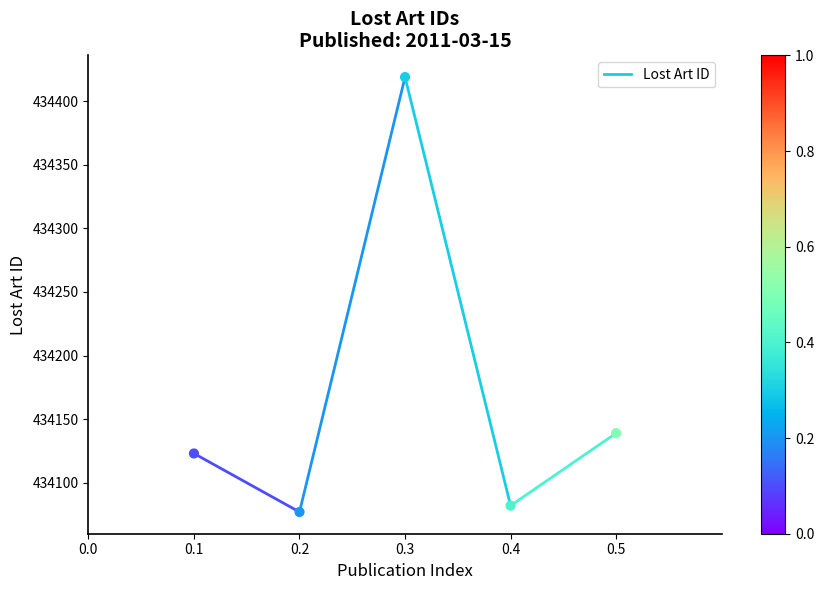

What Y value in the scatter plot is closest to 434248?

434139